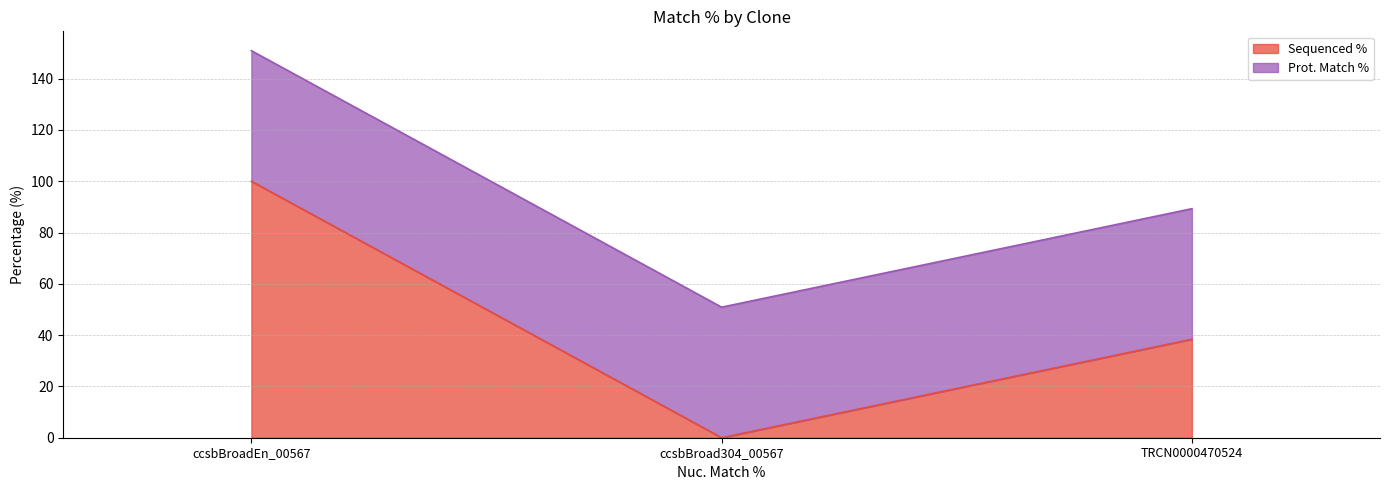

Which has a higher value, ccsbBroad304_00567 or TRCN0000470524?

TRCN0000470524